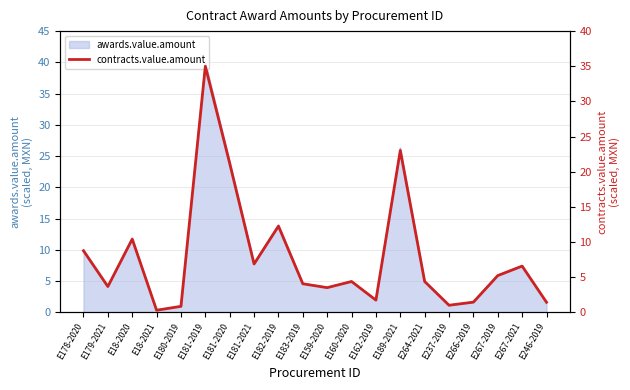

Which label corresponds to the smallest value in the chart?

E18-2021